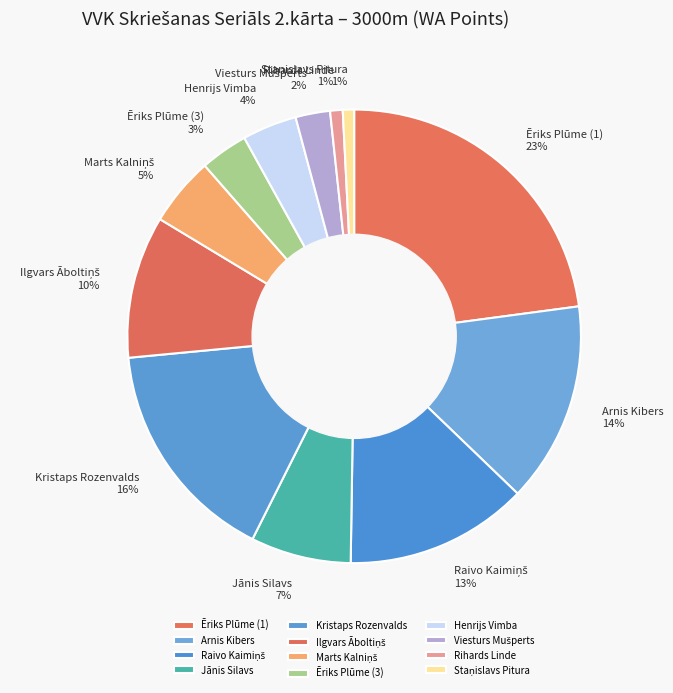

Is there a majority slice in this chart?

No